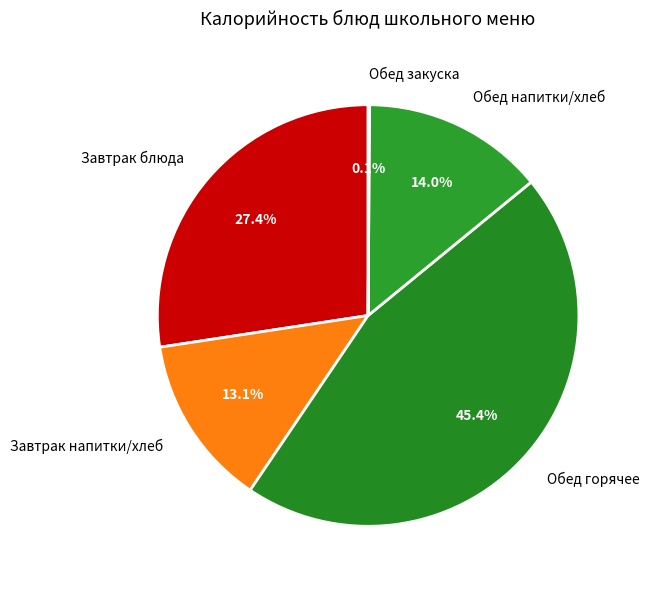

Which slice is the largest?

Обед горячее